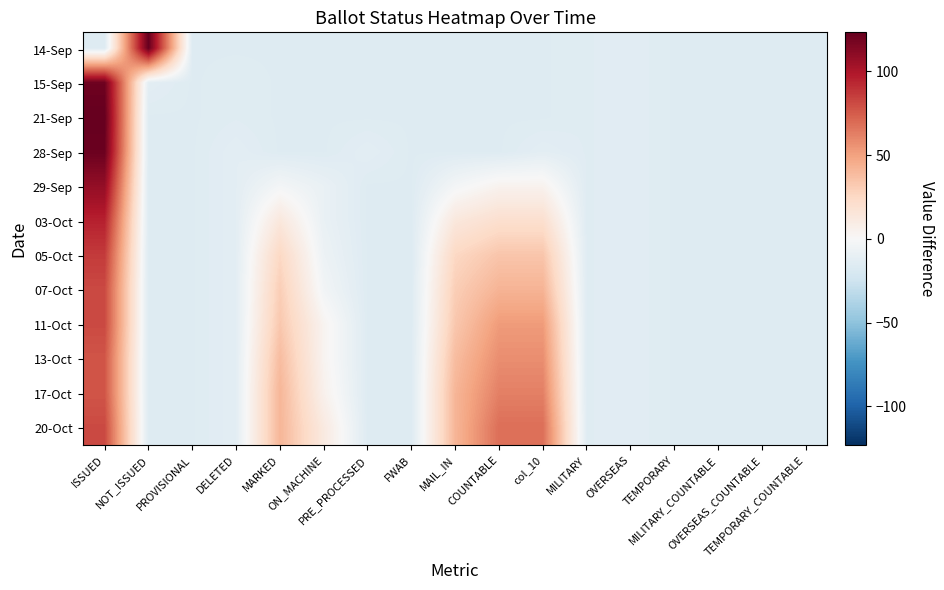

Reading left to right, list all the values displayed in this chart.

14-Sep: ISSUED=-15.6	NOT_ISSUED=123.4	PROVISIONAL=-15.6	DELETED=-15.6	MARKED=-15.6	ON_MACHINE=-15.6	PRE_PROCESSED=-15.6	FWAB=-15.6	MAIL_IN=-15.6	COUNTABLE=-15.6	col_10=-15.6	MILITARY=-14.6	OVERSEAS=-13.6	TEMPORARY=-15.6	MILITARY_COUNTABLE=-15.6	OVERSEAS_COUNTABLE=-15.6	TEMPORARY_COUNTABLE=-15.6
15-Sep: ISSUED=120.4	NOT_ISSUED=-12.6	PROVISIONAL=-15.6	DELETED=-14.6	MARKED=-15.6	ON_MACHINE=-15.6	PRE_PROCESSED=-15.6	FWAB=-15.6	MAIL_IN=-15.6	COUNTABLE=-15.6	col_10=-15.6	MILITARY=-14.6	OVERSEAS=-13.6	TEMPORARY=-15.6	MILITARY_COUNTABLE=-15.6	OVERSEAS_COUNTABLE=-15.6	TEMPORARY_COUNTABLE=-15.6
21-Sep: ISSUED=123.4	NOT_ISSUED=-15.6	PROVISIONAL=-15.6	DELETED=-14.6	MARKED=-15.6	ON_MACHINE=-15.6	PRE_PROCESSED=-15.6	FWAB=-15.6	MAIL_IN=-15.6	COUNTABLE=-15.6	col_10=-15.6	MILITARY=-14.6	OVERSEAS=-13.6	TEMPORARY=-15.6	MILITARY_COUNTABLE=-15.6	OVERSEAS_COUNTABLE=-15.6	TEMPORARY_COUNTABLE=-15.6
28-Sep: ISSUED=121.4	NOT_ISSUED=-15.6	PROVISIONAL=-15.6	DELETED=-12.6	MARKED=-15.6	ON_MACHINE=-15.6	PRE_PROCESSED=-12.6	FWAB=-15.6	MAIL_IN=-15.6	COUNTABLE=-15.6	col_10=-12.6	MILITARY=-14.6	OVERSEAS=-13.6	TEMPORARY=-15.6	MILITARY_COUNTABLE=-15.6	OVERSEAS_COUNTABLE=-15.6	TEMPORARY_COUNTABLE=-15.6
29-Sep: ISSUED=108.4	NOT_ISSUED=-15.6	PROVISIONAL=-15.6	DELETED=-12.6	MARKED=-2.6	ON_MACHINE=-8.6	PRE_PROCESSED=-15.6	FWAB=-15.6	MAIL_IN=-2.6	COUNTABLE=4.4	col_10=4.4	MILITARY=-14.6	OVERSEAS=-13.6	TEMPORARY=-15.6	MILITARY_COUNTABLE=-15.6	OVERSEAS_COUNTABLE=-15.6	TEMPORARY_COUNTABLE=-15.6
03-Oct: ISSUED=95.4	NOT_ISSUED=-15.6	PROVISIONAL=-15.6	DELETED=-12.6	MARKED=13.4	ON_MACHINE=-8.6	PRE_PROCESSED=-15.6	FWAB=-15.6	MAIL_IN=13.4	COUNTABLE=20.4	col_10=20.4	MILITARY=-14.6	OVERSEAS=-13.6	TEMPORARY=-15.6	MILITARY_COUNTABLE=-15.6	OVERSEAS_COUNTABLE=-15.6	TEMPORARY_COUNTABLE=-15.6
05-Oct: ISSUED=86.4	NOT_ISSUED=-15.6	PROVISIONAL=-15.6	DELETED=-12.6	MARKED=25.4	ON_MACHINE=-6.6	PRE_PROCESSED=-15.6	FWAB=-15.6	MAIL_IN=25.4	COUNTABLE=34.4	col_10=34.4	MILITARY=-14.6	OVERSEAS=-13.6	TEMPORARY=-15.6	MILITARY_COUNTABLE=-15.6	OVERSEAS_COUNTABLE=-15.6	TEMPORARY_COUNTABLE=-15.6
07-Oct: ISSUED=81.4	NOT_ISSUED=-15.6	PROVISIONAL=-15.6	DELETED=-12.6	MARKED=30.4	ON_MACHINE=-3.6	PRE_PROCESSED=-15.6	FWAB=-15.6	MAIL_IN=30.4	COUNTABLE=42.4	col_10=42.4	MILITARY=-14.6	OVERSEAS=-13.6	TEMPORARY=-15.6	MILITARY_COUNTABLE=-15.6	OVERSEAS_COUNTABLE=-15.6	TEMPORARY_COUNTABLE=-15.6
11-Oct: ISSUED=81.4	NOT_ISSUED=-15.6	PROVISIONAL=-15.6	DELETED=-12.6	MARKED=33.4	ON_MACHINE=3.4	PRE_PROCESSED=-15.6	FWAB=-15.6	MAIL_IN=33.4	COUNTABLE=52.4	col_10=52.4	MILITARY=-14.6	OVERSEAS=-13.6	TEMPORARY=-15.6	MILITARY_COUNTABLE=-15.6	OVERSEAS_COUNTABLE=-15.6	TEMPORARY_COUNTABLE=-15.6
13-Oct: ISSUED=77.4	NOT_ISSUED=-15.6	PROVISIONAL=-15.6	DELETED=-12.6	MARKED=38.4	ON_MACHINE=3.4	PRE_PROCESSED=-15.6	FWAB=-15.6	MAIL_IN=38.4	COUNTABLE=57.4	col_10=57.4	MILITARY=-14.6	OVERSEAS=-13.6	TEMPORARY=-15.6	MILITARY_COUNTABLE=-15.6	OVERSEAS_COUNTABLE=-15.6	TEMPORARY_COUNTABLE=-15.6
17-Oct: ISSUED=77.4	NOT_ISSUED=-15.6	PROVISIONAL=-15.6	DELETED=-12.6	MARKED=41.4	ON_MACHINE=5.4	PRE_PROCESSED=-15.6	FWAB=-15.6	MAIL_IN=41.4	COUNTABLE=62.4	col_10=62.4	MILITARY=-14.6	OVERSEAS=-13.6	TEMPORARY=-15.6	MILITARY_COUNTABLE=-15.6	OVERSEAS_COUNTABLE=-15.6	TEMPORARY_COUNTABLE=-15.6
20-Oct: ISSUED=81.4	NOT_ISSUED=-15.6	PROVISIONAL=-15.6	DELETED=-12.6	MARKED=41.4	ON_MACHINE=11.4	PRE_PROCESSED=-15.6	FWAB=-15.6	MAIL_IN=41.4	COUNTABLE=68.4	col_10=68.4	MILITARY=-14.6	OVERSEAS=-13.6	TEMPORARY=-15.6	MILITARY_COUNTABLE=-15.6	OVERSEAS_COUNTABLE=-15.6	TEMPORARY_COUNTABLE=-15.6